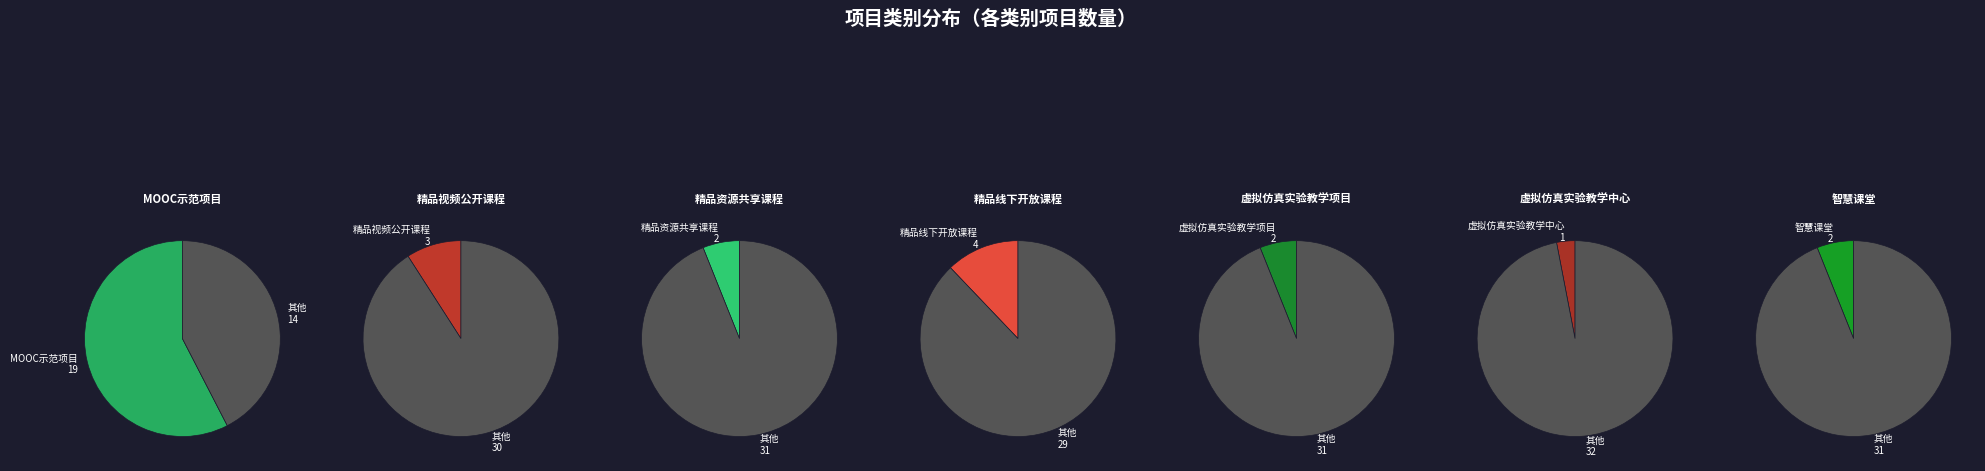

To the nearest percent, what is the average slice percentage?

14%